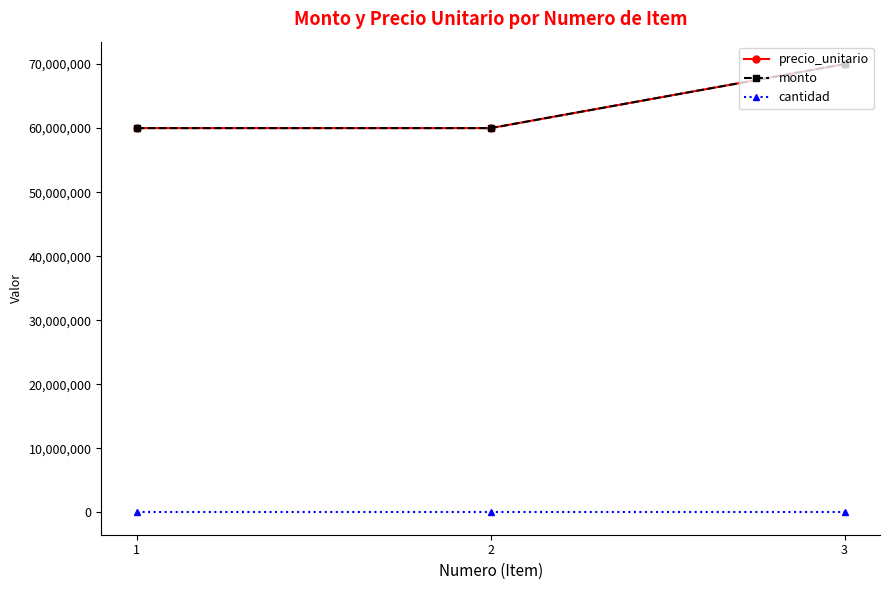

What is the minimum value for precio_unitario?

60000000